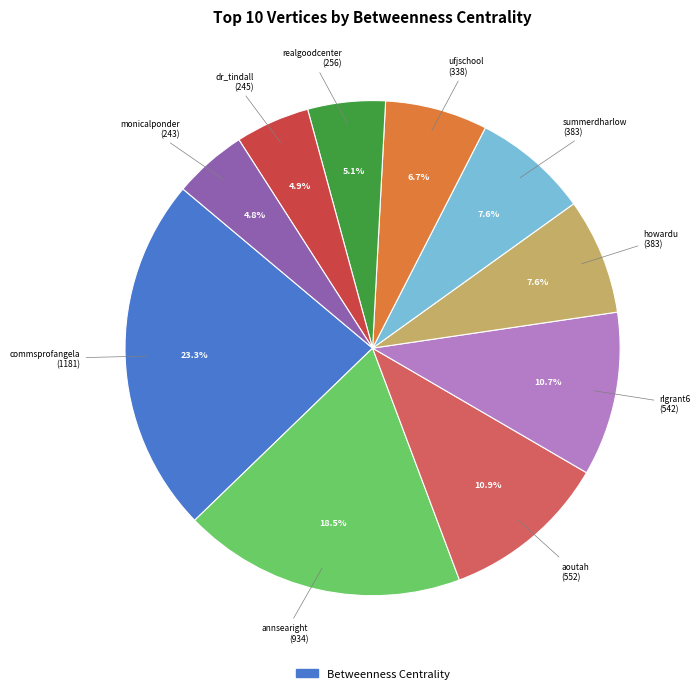

Count the number of slices in the pie.

10